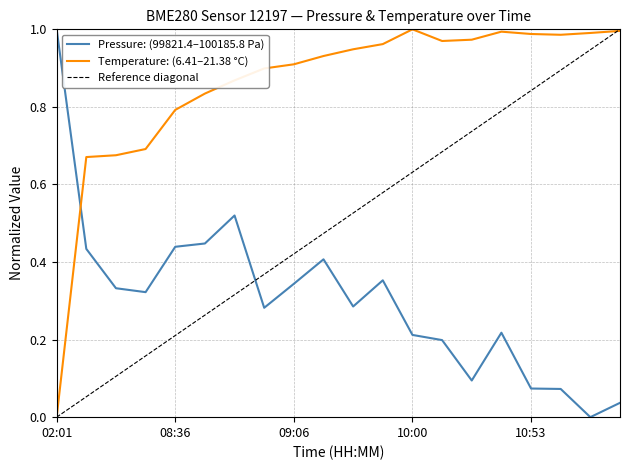

At which label does Pressure: (99821.4–100185.8 Pa) reach its peak?

02:01